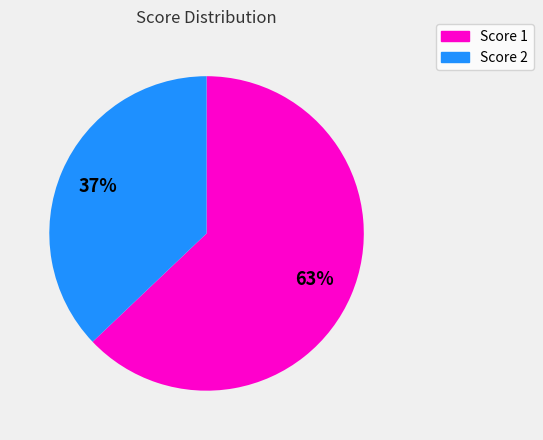

Do Score 2 and Score 1 together represent more than half of the pie?

Yes